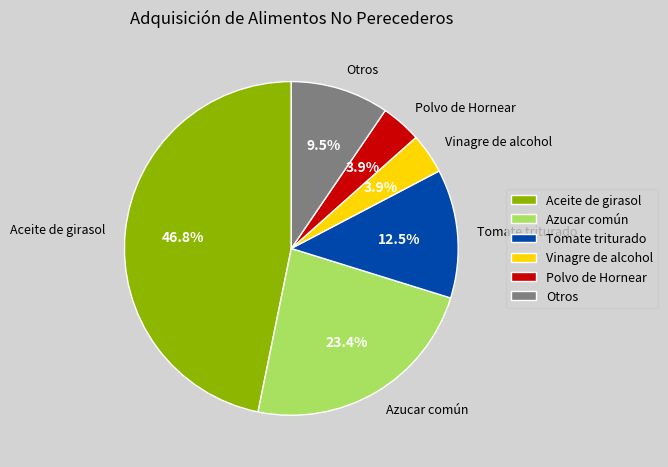

What percentage is NOT represented by Azucar común?

76.6%